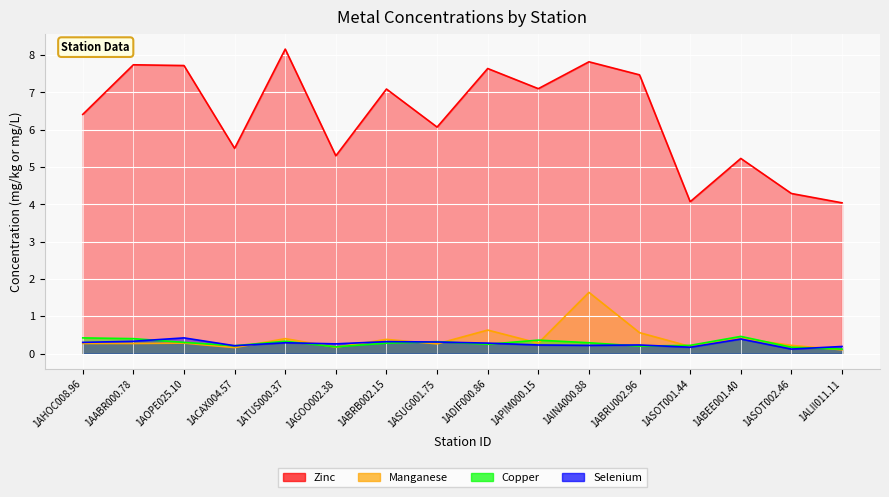

Which label corresponds to the largest value in the chart?

1ATUS000.37